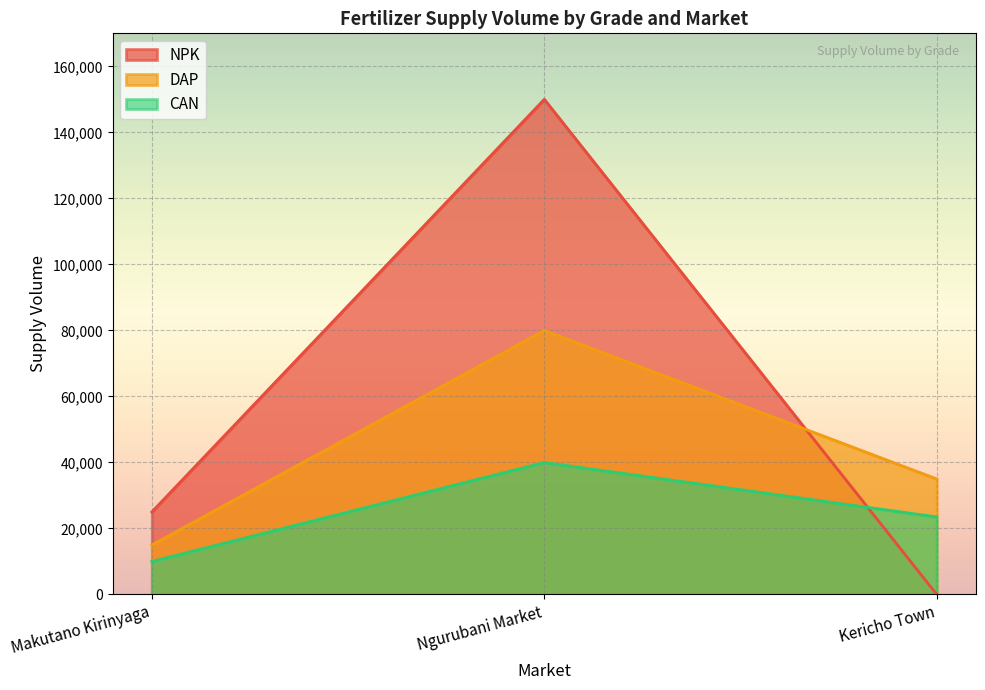

What position from the right is Ngurubani Market?

2